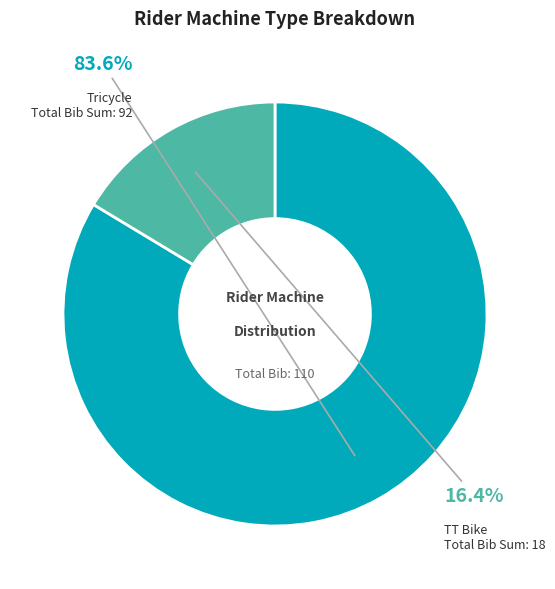

Does any single category account for the majority?

Yes